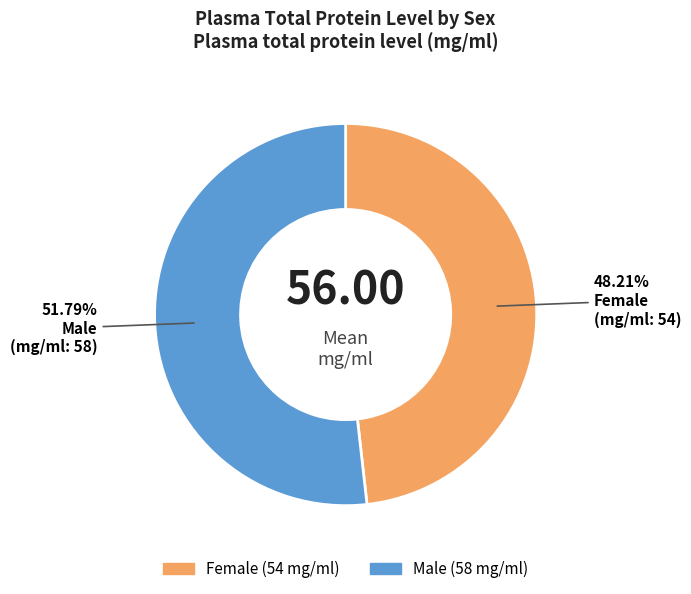

Is there a majority slice in this chart?

Yes